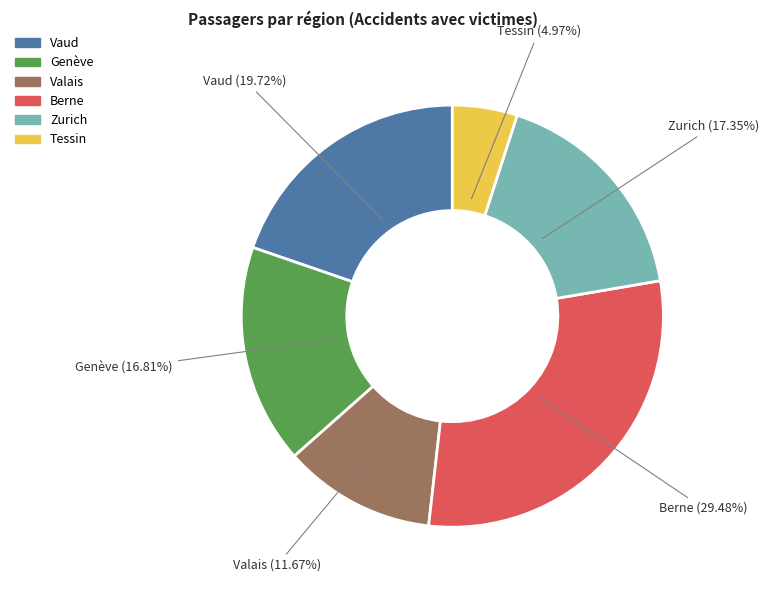

What percentage is the Tessin slice, to the nearest percent?

5%